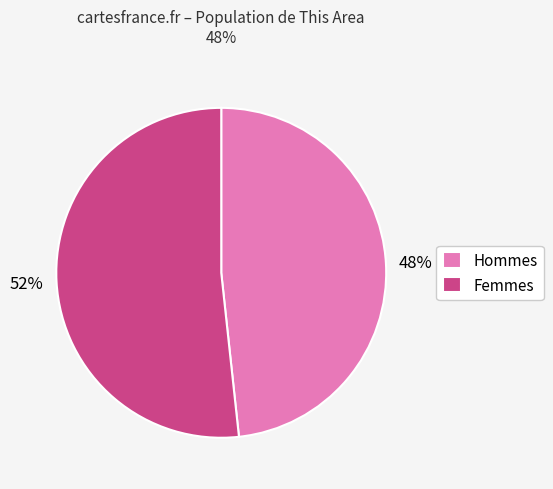

How many segments does this pie chart have?

2